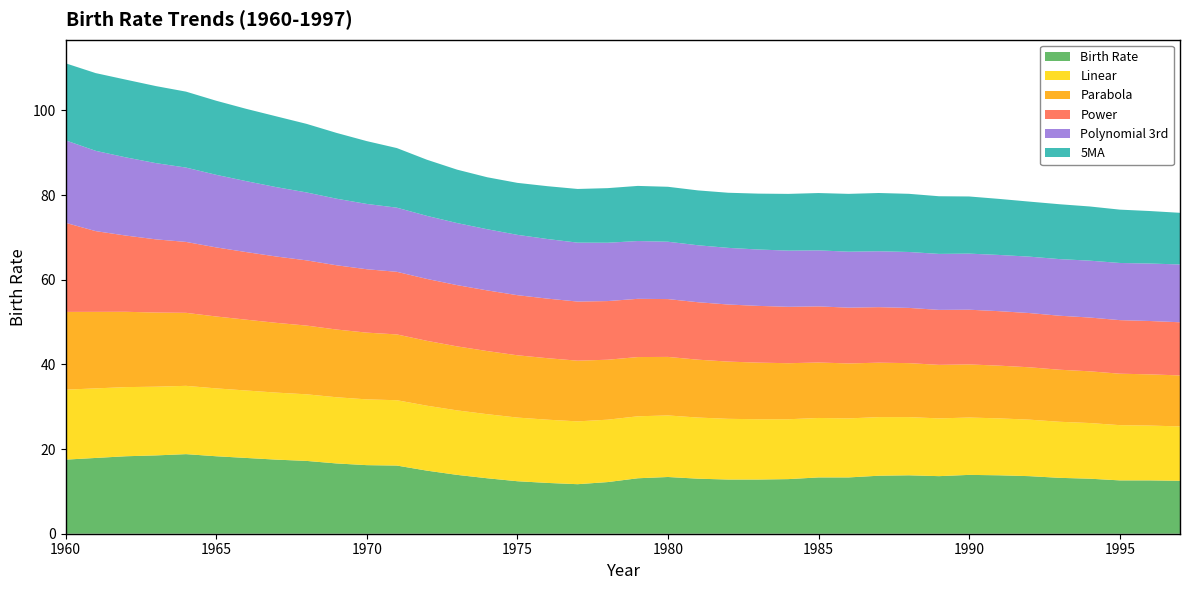

Reading left to right, transcribe all the data shown in this chart.

Birth Rate: 1960=17.5	1961=17.9	1962=18.3	1963=18.5	1964=18.8	1965=18.3	1966=17.9	1967=17.5	1968=17.2	1969=16.6	1970=16.2	1971=16.1	1972=14.9	1973=13.9	1974=13.1	1975=12.4	1976=12.0	1977=11.7	1978=12.2	1979=13.1	1980=13.4	1981=13.0	1982=12.8	1983=12.8	1984=12.9	1985=13.3	1986=13.3	1987=13.7	1988=13.8	1989=13.6	1990=13.9	1991=13.8	1992=13.6	1993=13.2	1994=13.0	1995=12.6	1996=12.6	1997=12.5
Linear: 1960=16.5	1961=16.4	1962=16.3	1963=16.2	1964=16.1	1965=16.0	1966=15.9	1967=15.8	1968=15.7	1969=15.6	1970=15.5	1971=15.4	1972=15.3	1973=15.2	1974=15.1	1975=15.0	1976=14.9	1977=14.8	1978=14.7	1979=14.6	1980=14.5	1981=14.4	1982=14.3	1983=14.2	1984=14.1	1985=14.0	1986=13.9	1987=13.8	1988=13.7	1989=13.6	1990=13.5	1991=13.4	1992=13.3	1993=13.2	1994=13.1	1995=13.0	1996=12.9	1997=12.8
Parabola: 1960=18.4	1961=18.1	1962=17.8	1963=17.5	1964=17.2	1965=17.0	1966=16.7	1967=16.5	1968=16.2	1969=16.0	1970=15.8	1971=15.5	1972=15.3	1973=15.1	1974=14.9	1975=14.7	1976=14.5	1977=14.3	1978=14.2	1979=14.0	1980=13.8	1981=13.7	1982=13.5	1983=13.4	1984=13.2	1985=13.1	1986=13.0	1987=12.9	1988=12.7	1989=12.6	1990=12.5	1991=12.5	1992=12.4	1993=12.3	1994=12.2	1995=12.2	1996=12.1	1997=12.0
Power: 1960=21.0	1961=19.1	1962=18.0	1963=17.3	1964=16.7	1965=16.3	1966=16.0	1967=15.7	1968=15.4	1969=15.2	1970=15.0	1971=14.8	1972=14.6	1973=14.5	1974=14.3	1975=14.2	1976=14.1	1977=14.0	1978=13.9	1979=13.8	1980=13.7	1981=13.6	1982=13.5	1983=13.4	1984=13.3	1985=13.3	1986=13.2	1987=13.1	1988=13.0	1989=13.0	1990=12.9	1991=12.9	1992=12.8	1993=12.8	1994=12.7	1995=12.7	1996=12.6	1997=12.6
Polynomial 3rd: 1960=19.5	1961=19.0	1962=18.5	1963=18.0	1964=17.6	1965=17.1	1966=16.8	1967=16.4	1968=16.0	1969=15.7	1970=15.4	1971=15.2	1972=14.9	1973=14.7	1974=14.4	1975=14.3	1976=14.1	1977=13.9	1978=13.8	1979=13.7	1980=13.5	1981=13.5	1982=13.4	1983=13.3	1984=13.3	1985=13.2	1986=13.2	1987=13.2	1988=13.2	1989=13.2	1990=13.2	1991=13.3	1992=13.3	1993=13.4	1994=13.4	1995=13.5	1996=13.6	1997=13.7
5MA: 1960=18.2	1961=18.4	1962=18.4	1963=18.2	1964=17.9	1965=17.5	1966=17.1	1967=16.7	1968=16.2	1969=15.5	1970=14.8	1971=14.1	1972=13.3	1973=12.6	1974=12.3	1975=12.3	1976=12.5	1977=12.7	1978=12.9	1979=13.0	1980=13.0	1981=13.0	1982=13.0	1983=13.2	1984=13.4	1985=13.5	1986=13.7	1987=13.8	1988=13.7	1989=13.6	1990=13.5	1991=13.2	1992=13.0	1993=13.0	1994=12.8	1995=12.6	1996=12.4	1997=12.2